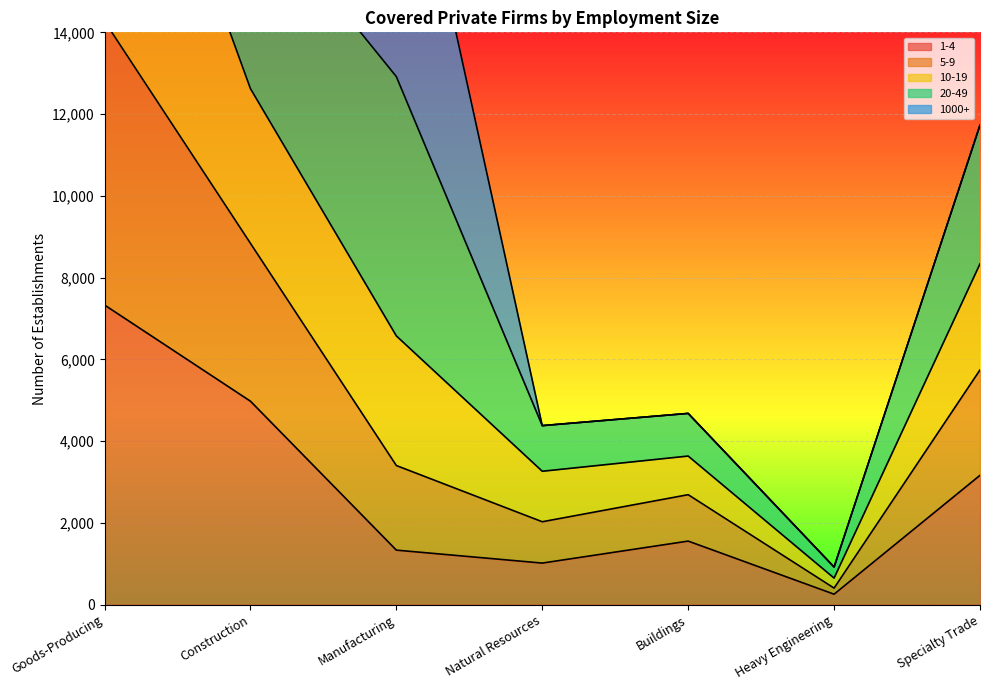

True or false: 5-9 and 20-49 intersect in this chart.

False